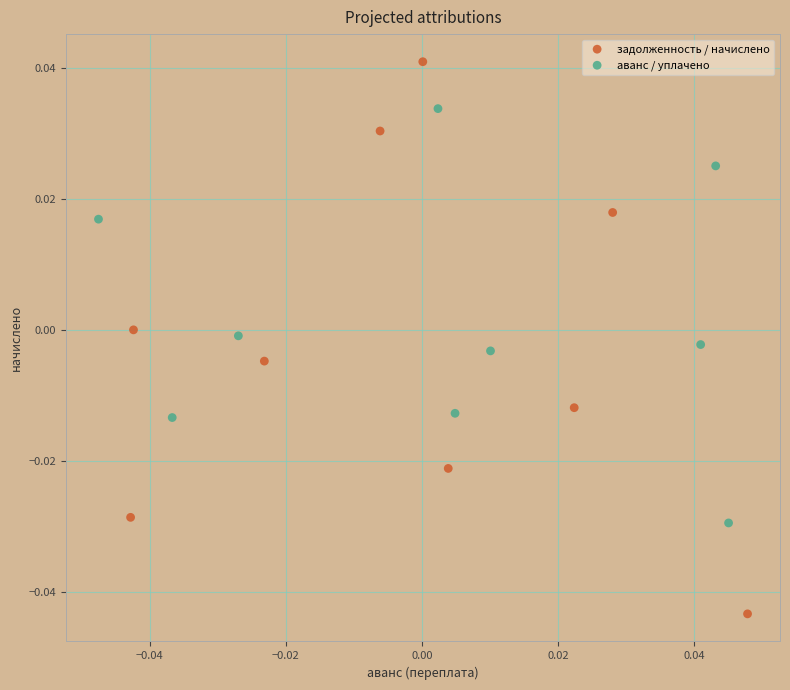

Which series reaches the minimum Y coordinate?

задолженность / начислено